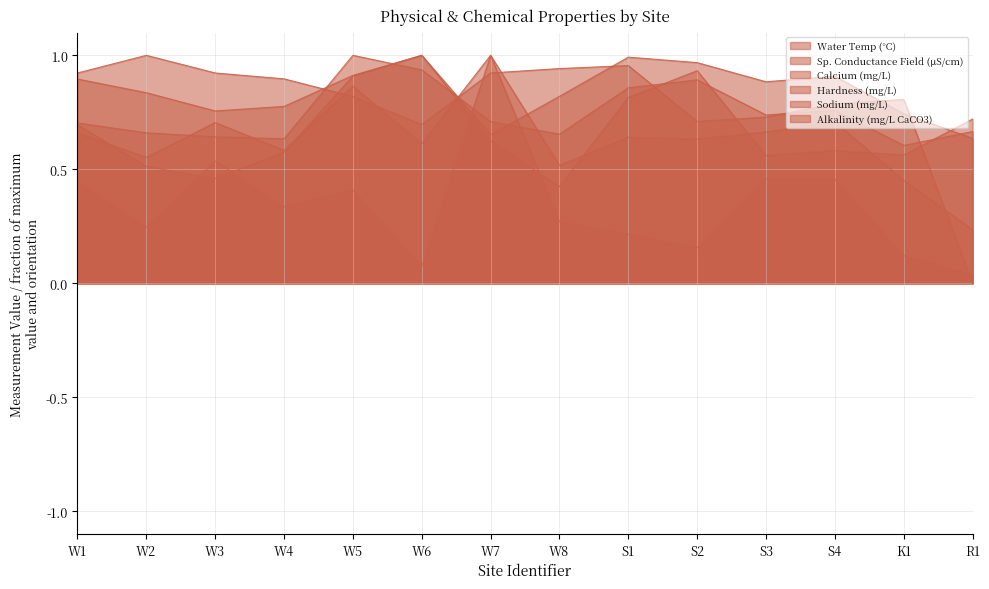

Reading left to right, transcribe all the data shown in this chart.

Water Temp (°C): W1=0.9	W2=1.0	W3=0.9	W4=0.9	W5=0.8	W6=0.7	W7=0.9	W8=0.9	S1=1.0	S2=0.7	S3=0.7	S4=0.8	K1=0.8	R1=0.0
Sp. Conductance Field (μS/cm): W1=0.7	W2=0.6	W3=0.7	W4=0.6	W5=0.9	W6=0.6	W7=1.0	W8=0.5	S1=0.6	S2=0.6	S3=0.7	S4=0.7	K1=0.5	R1=0.2
Calcium (mg/L): W1=0.7	W2=0.5	W3=0.5	W4=0.6	W5=0.9	W6=1.0	W7=0.6	W8=0.4	S1=0.8	S2=0.9	S3=0.6	S4=0.6	K1=0.6	R1=0.7
Hardness (mg/L): W1=0.7	W2=0.7	W3=0.6	W4=0.6	W5=1.0	W6=0.9	W7=0.7	W8=0.7	S1=0.9	S2=0.9	S3=0.7	S4=0.8	K1=0.6	R1=0.7
Sodium (mg/L): W1=0.4	W2=0.2	W3=0.5	W4=0.3	W5=0.4	W6=0.1	W7=1.0	W8=0.3	S1=0.2	S2=0.2	S3=0.5	S4=0.5	K1=0.1	R1=0.0
Alkalinity (mg/L CaCO3): W1=0.9	W2=0.8	W3=0.8	W4=0.8	W5=0.9	W6=1.0	W7=0.7	W8=0.8	S1=1.0	S2=1.0	S3=0.9	S4=0.9	K1=0.7	R1=0.6